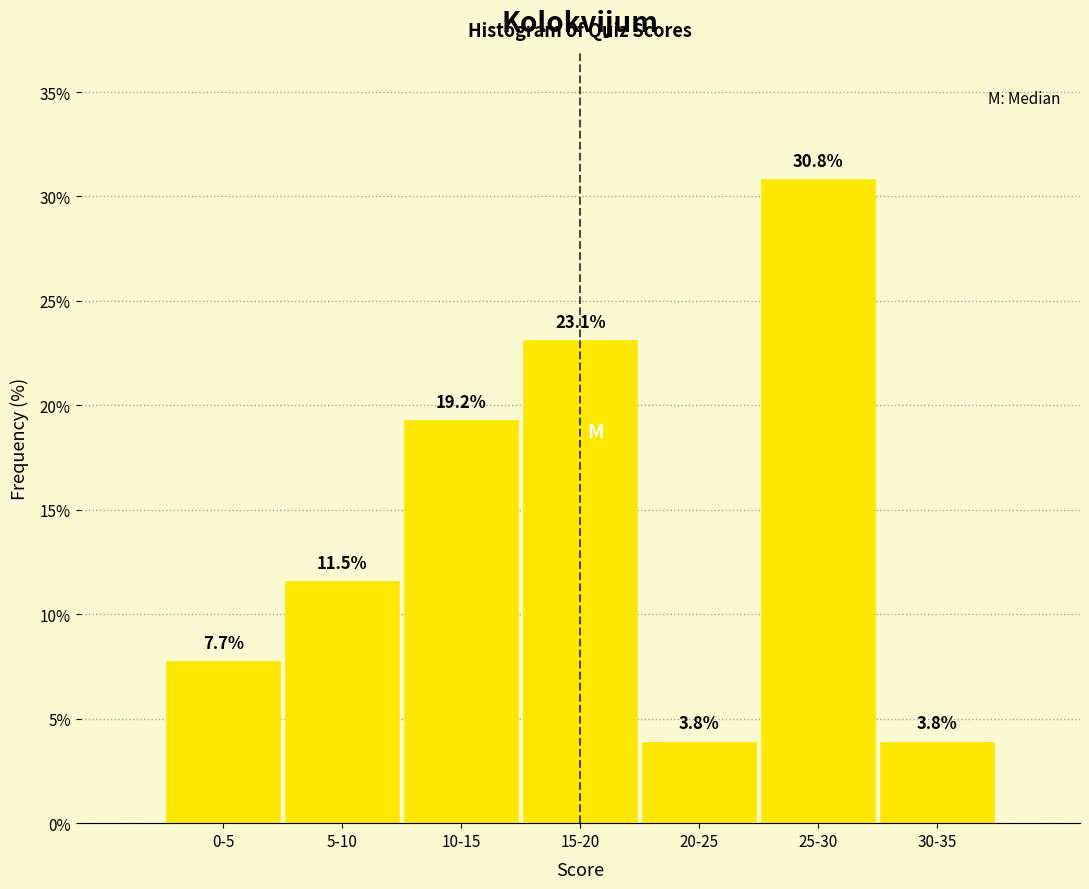

Reading right to left, what are all the values shown in this chart?

30-35=3.8	25-30=30.8	20-25=3.8	15-20=23.1	10-15=19.2	5-10=11.5	0-5=7.7